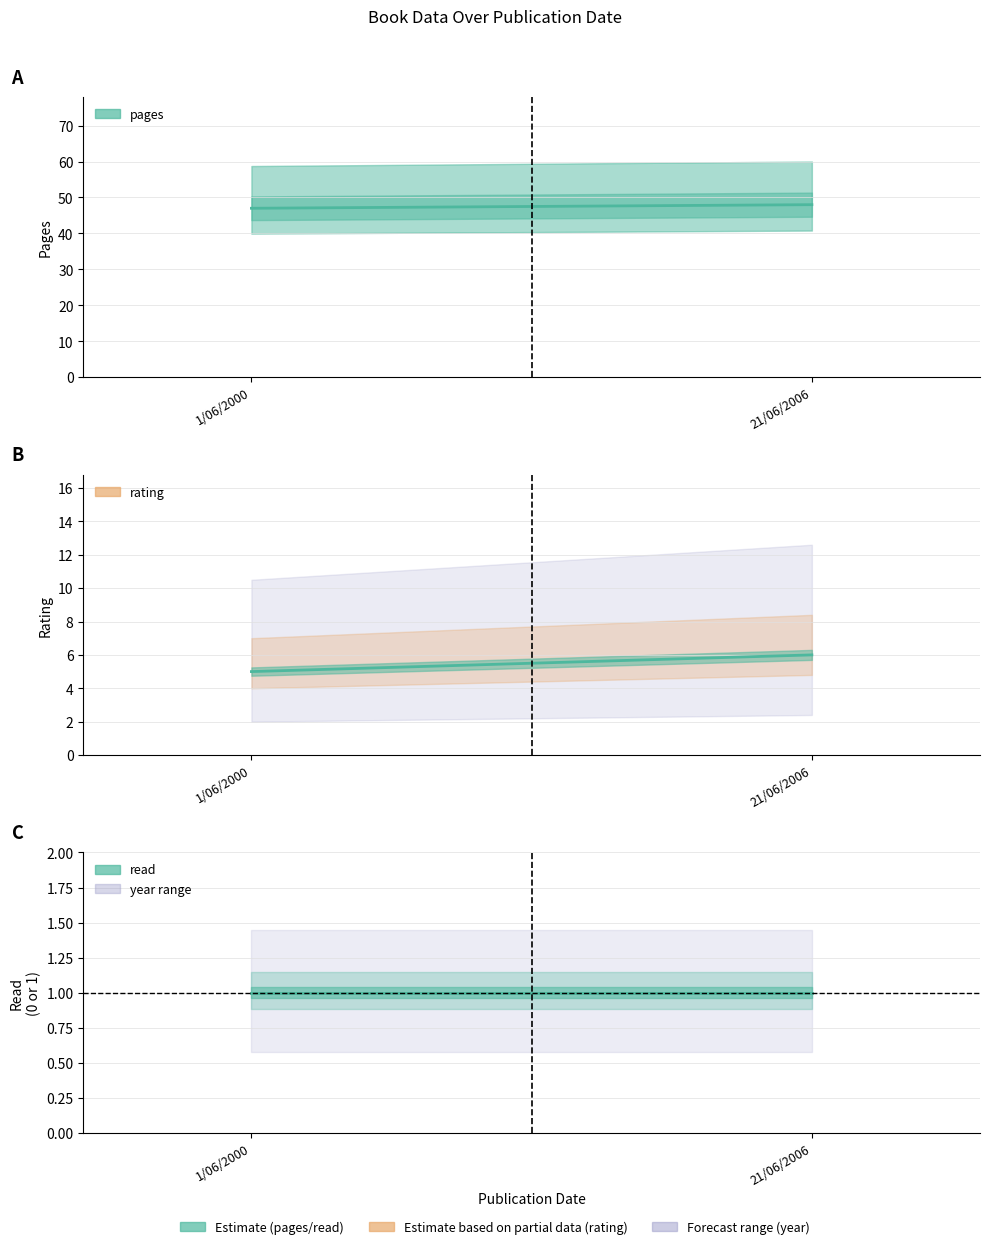

What position from the left is 1/06/2000?

1